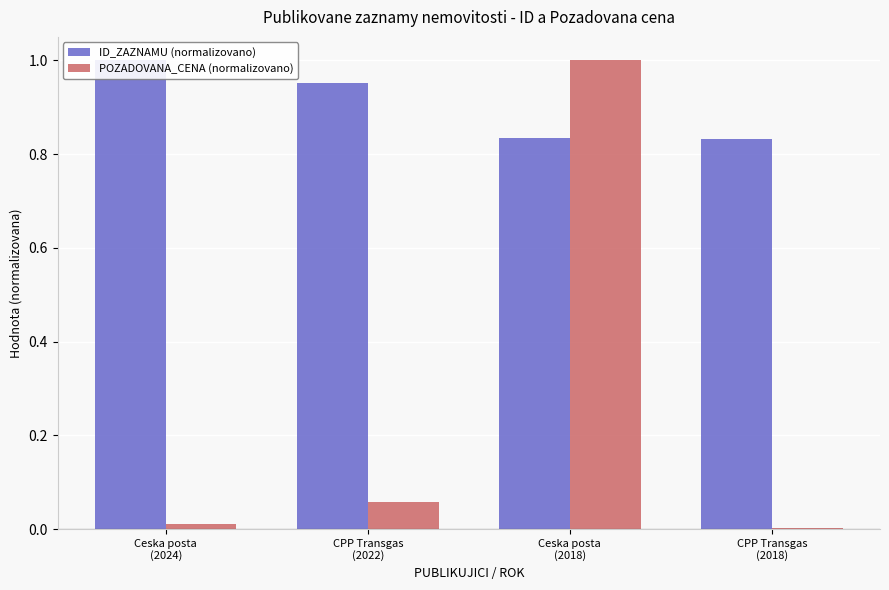

At how many categories does at least one series exceed 0?

4